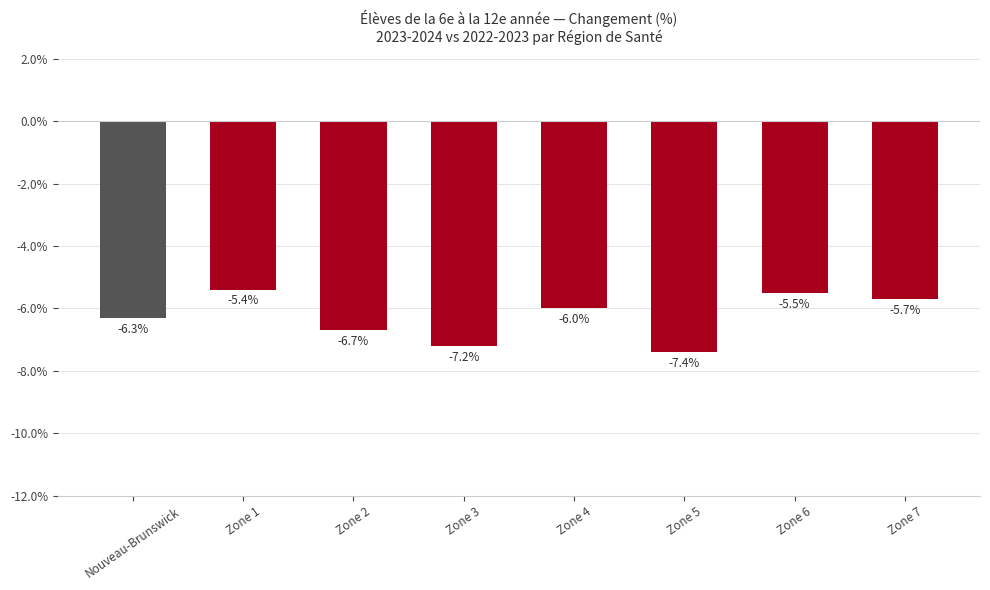

Rank the categories by value from highest to lowest.

Zone 1, Zone 6, Zone 7, Zone 4, Nouveau-Brunswick, Zone 2, Zone 3, Zone 5